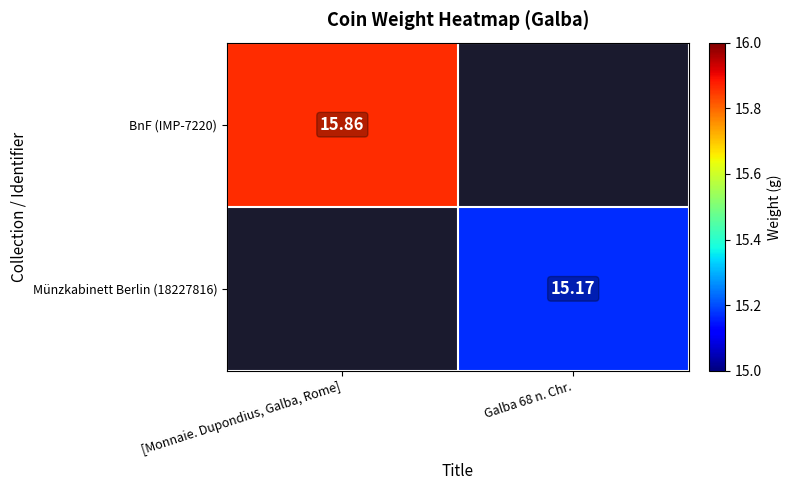

Count the number of data series in this chart.

2